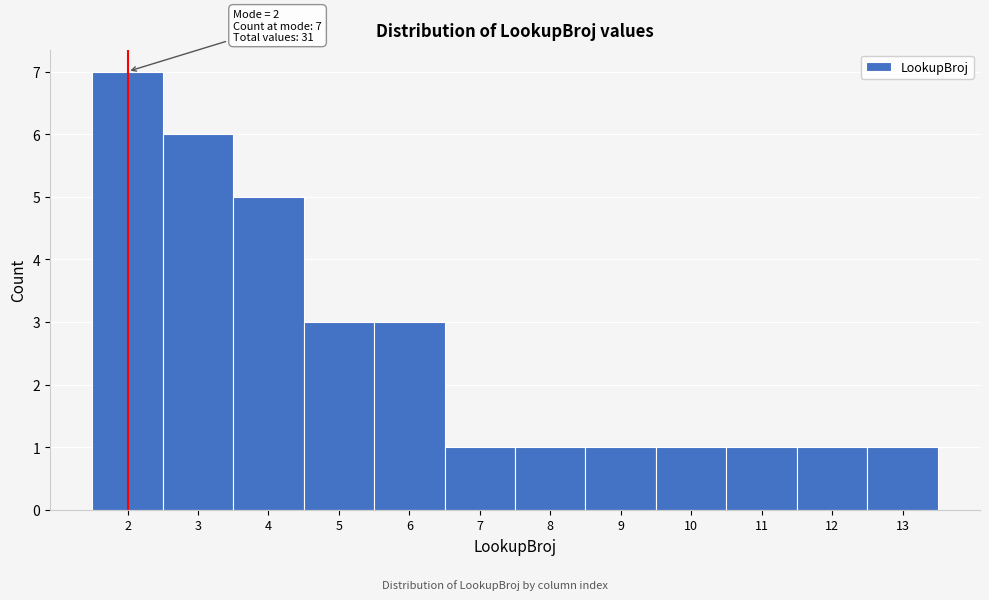

Which range on the x-axis has the tallest bar?

1.5 to 2.5